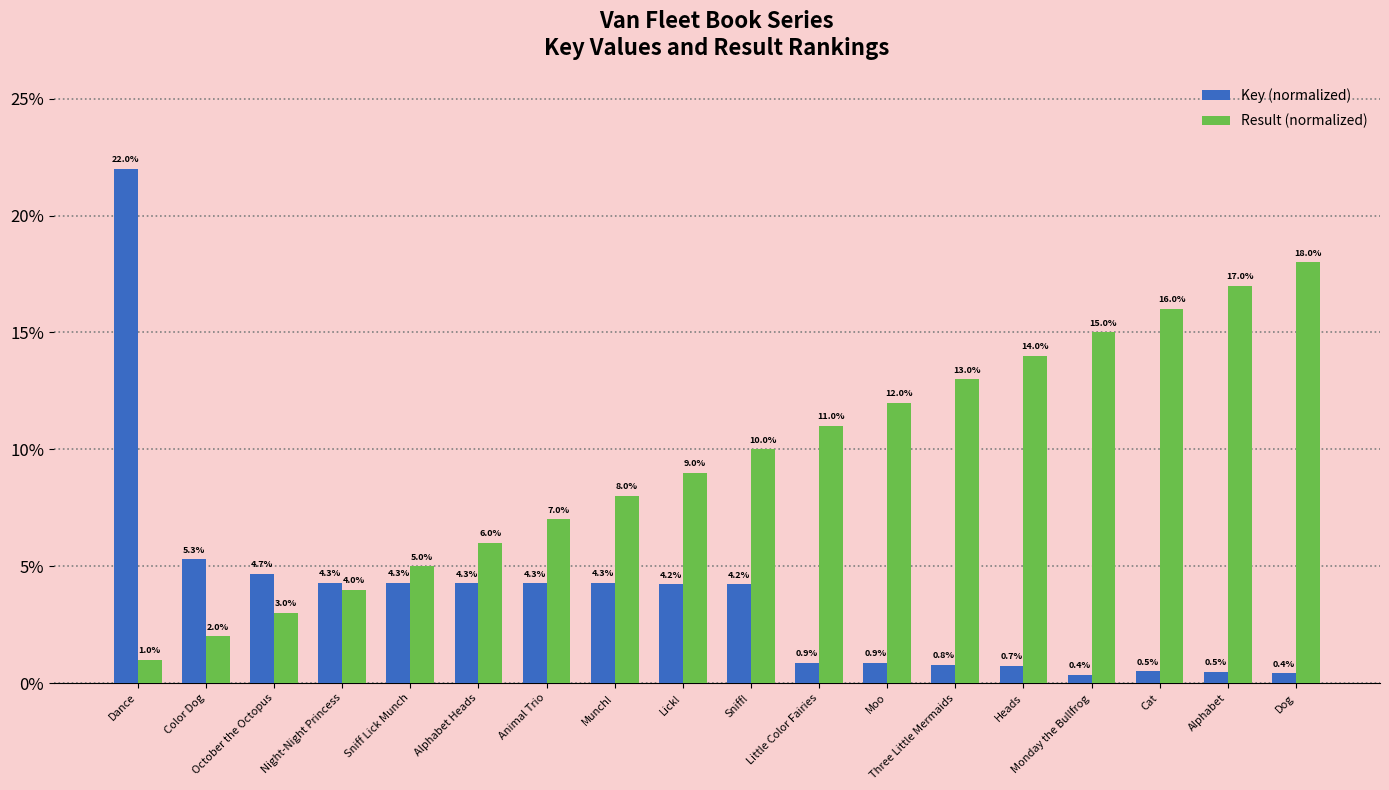

List the labels in order of Result (normalized) value, smallest first.

Dance, Color Dog, October the Octopus, Night-Night Princess, Sniff Lick Munch, Alphabet Heads, Animal Trio, Munch!, Lick!, Sniff!, Little Color Fairies, Moo, Three Little Mermaids, Heads, Monday the Bullfrog, Cat, Alphabet, Dog